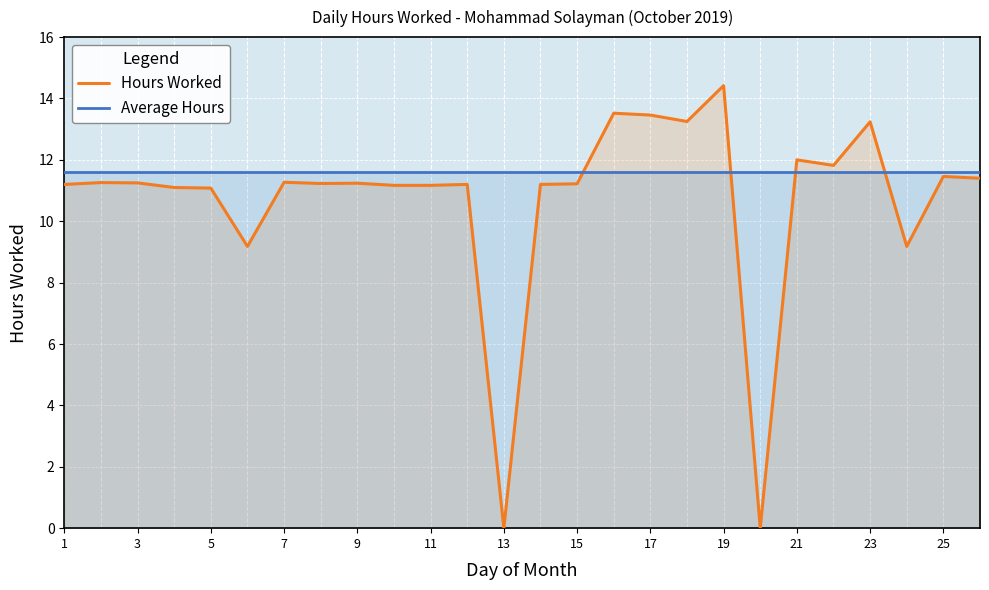

What is the approximate value of Average Hours at 19?

11.6